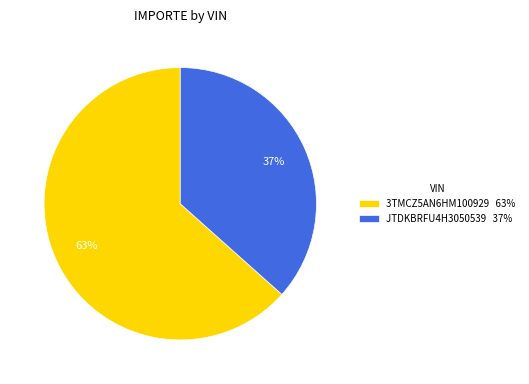

Does any single category account for the majority?

Yes